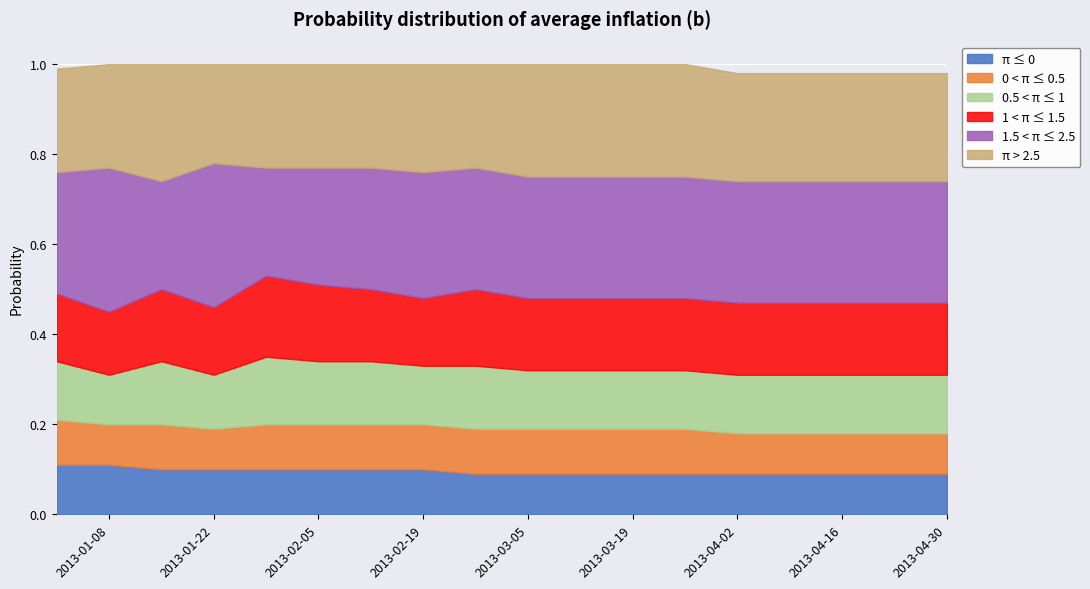

Where is π ≤ 0 nearest to the value 0?

2013-02-26